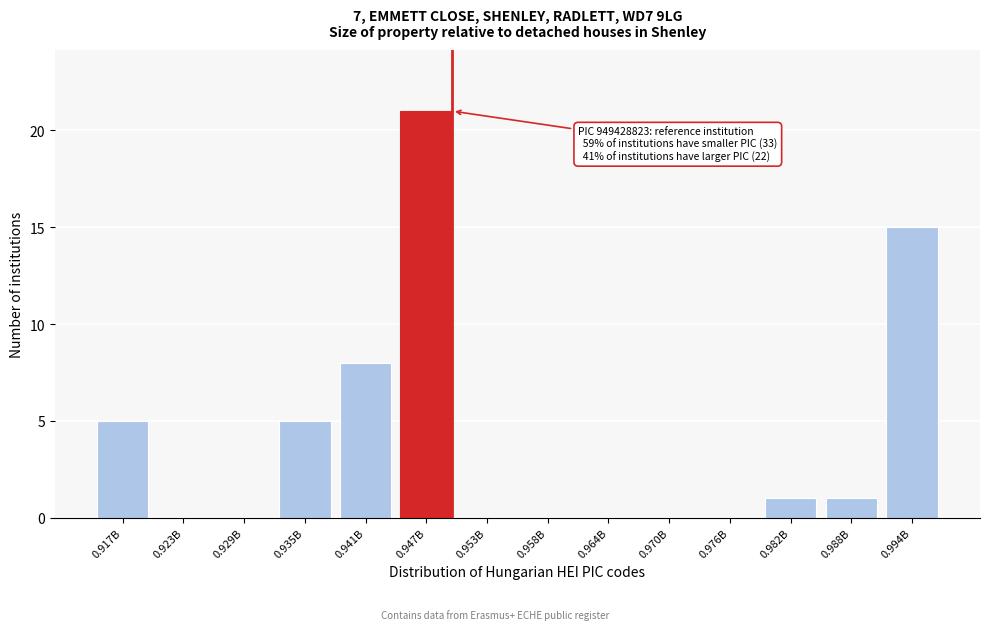

Reading left to right, extract all data points from this chart.

0.917B=5	0.923B=0	0.929B=0	0.935B=5	0.941B=8	0.947B=21	0.953B=0	0.958B=0	0.964B=0	0.970B=0	0.976B=0	0.982B=1	0.988B=1	0.994B=15